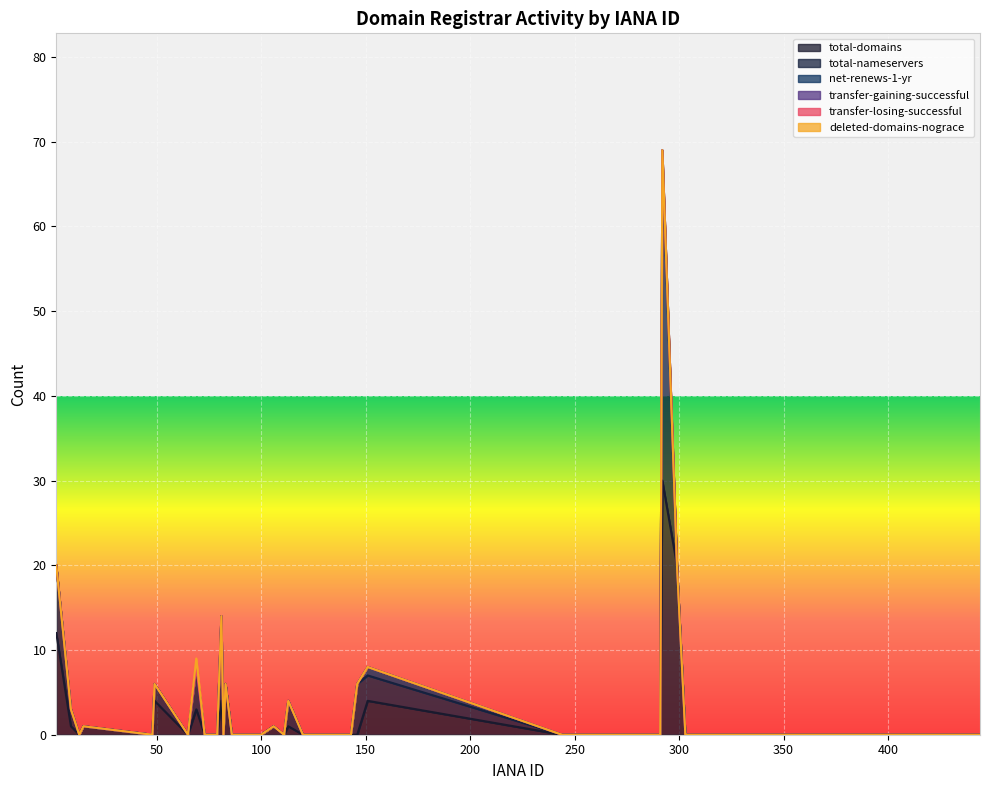

Reading left to right, list all the values displayed in this chart.

total-domains: 12	1	0	1	0	4	0	3	0	0	0	0	4	0	6	0	0	0	0	1	0	1	0	0	0	0	0	4	0	0	30	20	0	0	0	0	0	0	0	0
total-nameservers: 8	2	0	0	0	2	0	5	0	0	0	0	10	0	0	0	0	0	0	0	0	3	0	0	0	0	6	3	0	0	38	0	0	0	0	0	0	0	0	0
net-renews-1-yr: 0	0	0	0	0	0	0	0	0	0	0	0	0	0	0	0	0	0	0	0	0	0	0	0	0	0	0	1	0	0	1	0	0	0	0	0	0	0	0	0
transfer-gaining-successful: 0	0	0	0	0	0	0	0	0	0	0	0	0	0	0	0	0	0	0	0	0	0	0	0	0	0	0	0	0	0	0	0	0	0	0	0	0	0	0	0
transfer-losing-successful: 0	0	0	0	0	0	0	0	0	0	0	0	0	0	0	0	0	0	0	0	0	0	0	0	0	0	0	0	0	0	0	0	0	0	0	0	0	0	0	0
deleted-domains-nograce: 0	0	0	0	0	0	0	1	0	0	0	0	0	0	0	0	0	0	0	0	0	0	0	0	0	0	0	0	0	0	0	0	0	0	0	0	0	0	0	0